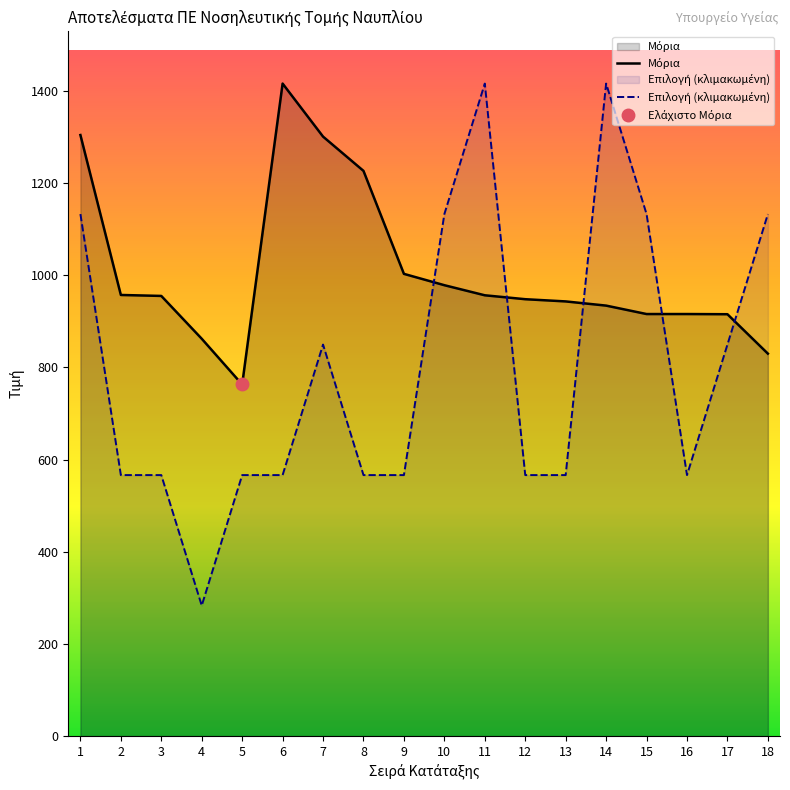

At which category does Μόρια reach its first local peak?

6